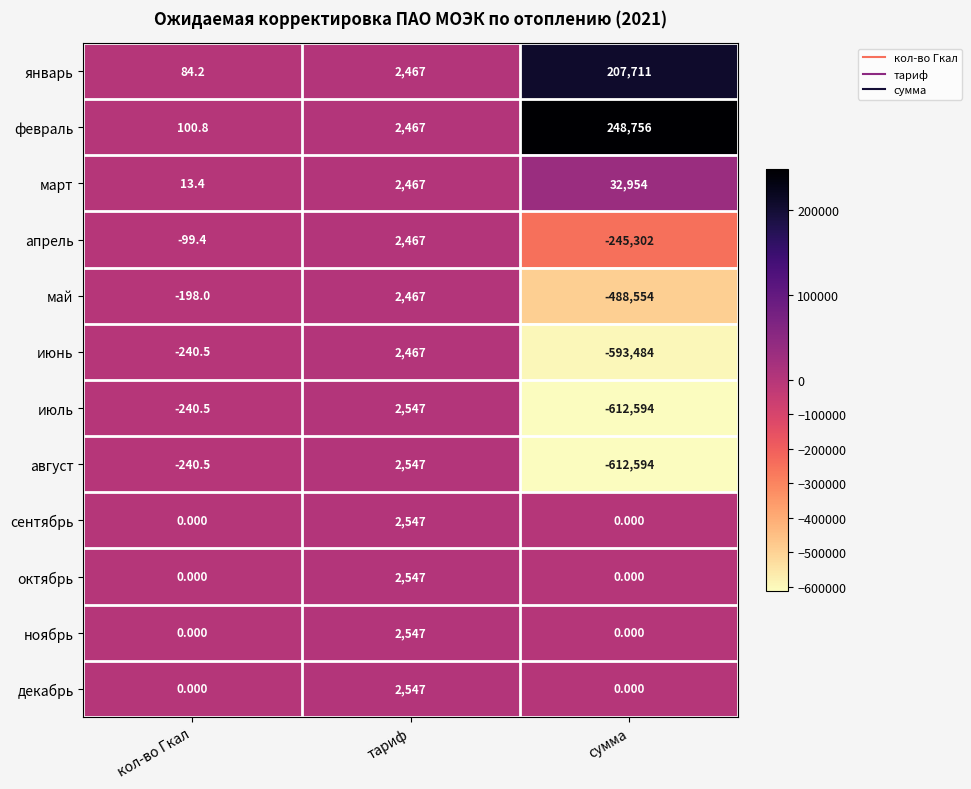

What is the total value across all series at кол-во Гкал?

-820.5